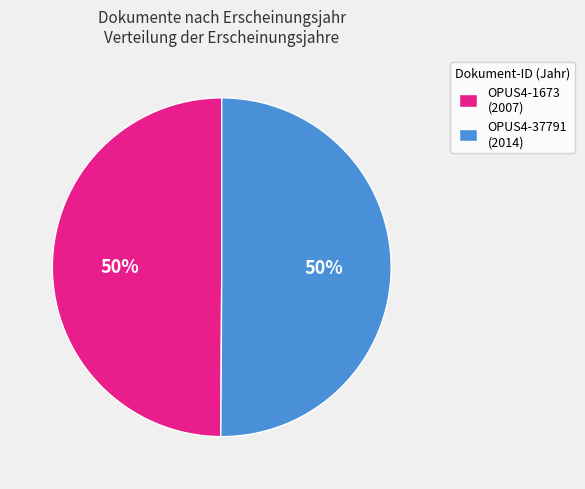

The OPUS4-37791 slice represents 50% of the pie. True or false?

True